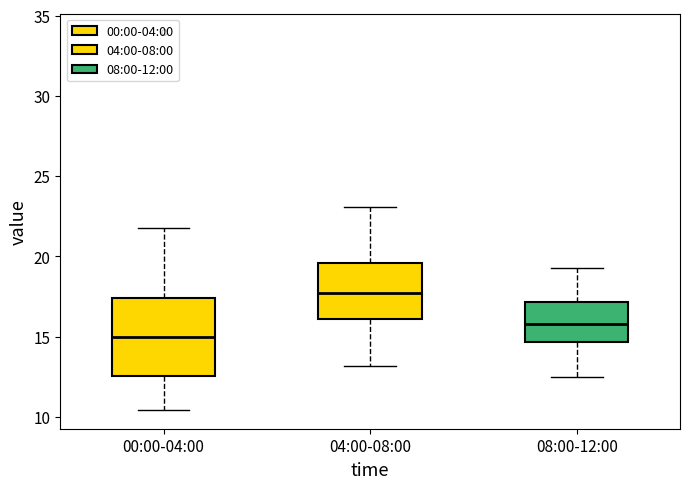

Which box is the tallest, from its lower edge to its upper edge?

00:00-04:00